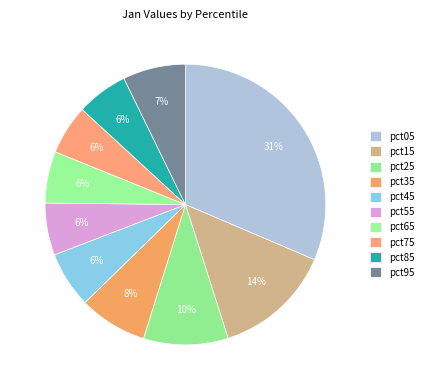

Count the number of slices in the pie.

10